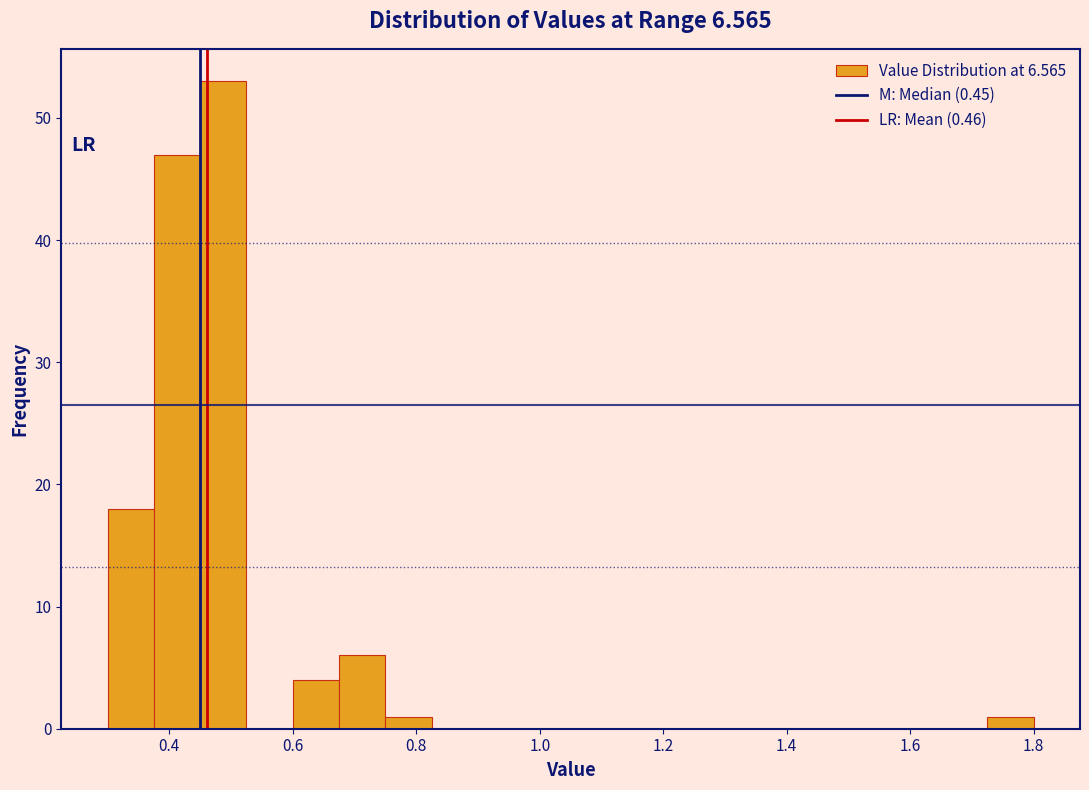

Around what value on the x-axis is the tallest bar? Give the approximate position of its centre, as read against the axis.

0.48